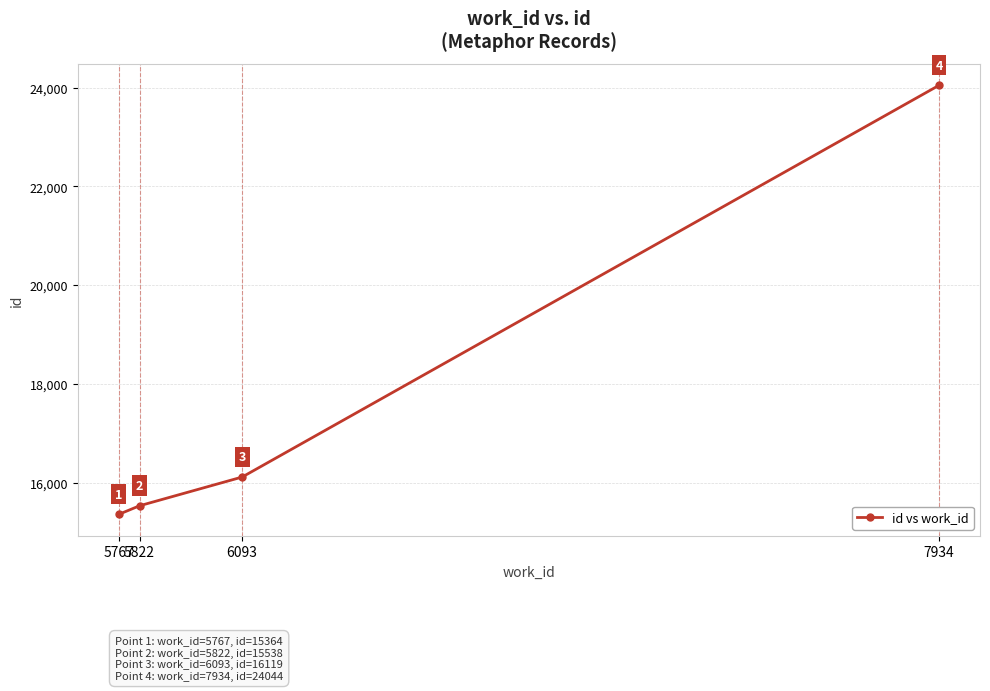

What is the minimum value shown in the chart?

15364